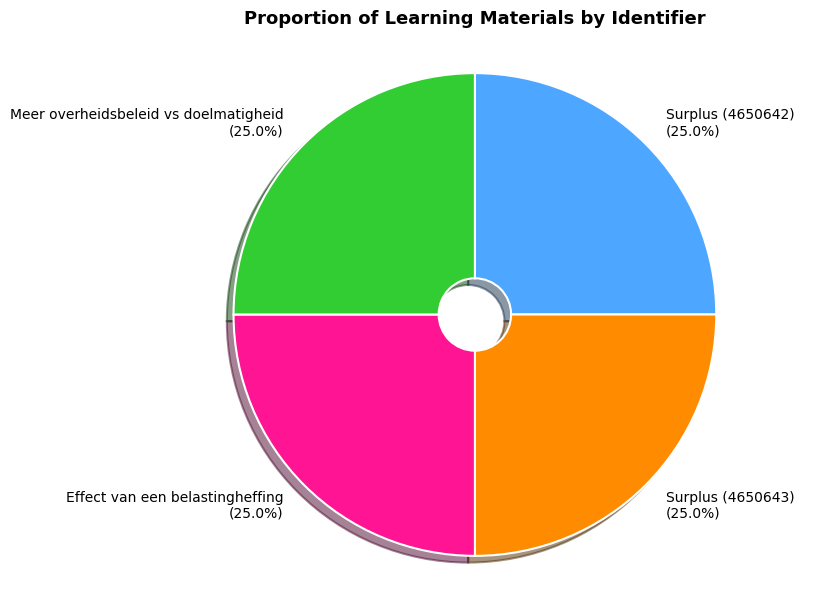

How many segments does this pie chart have?

4